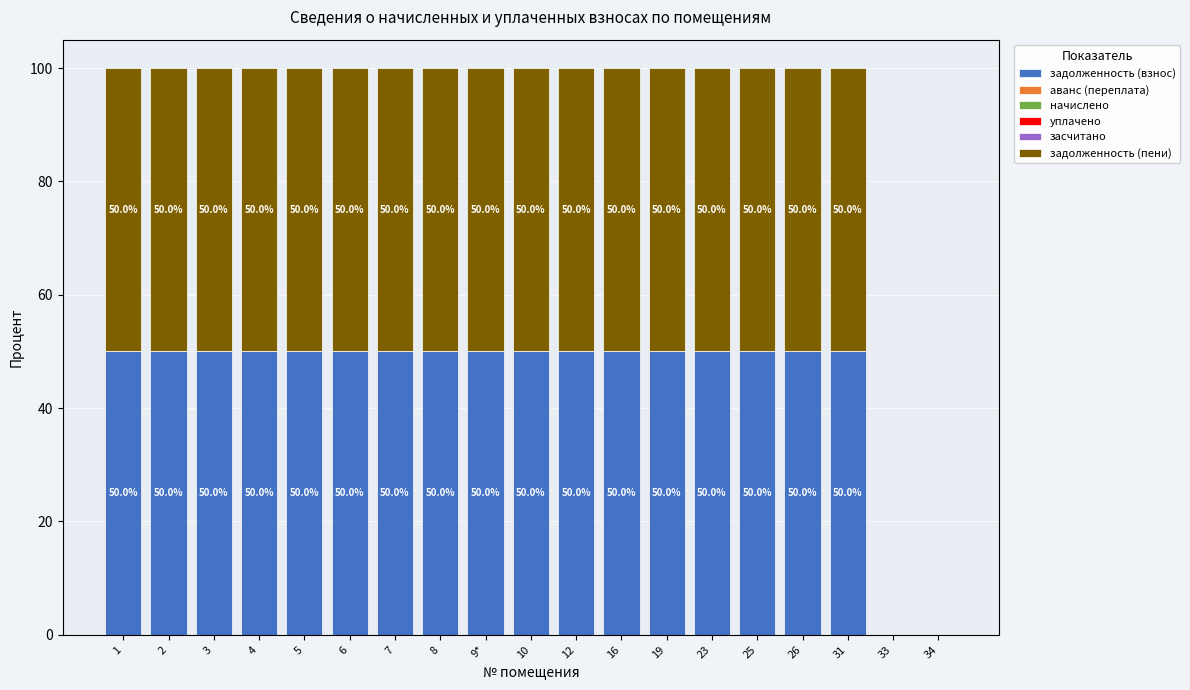

Count the number of categories in the chart.

19